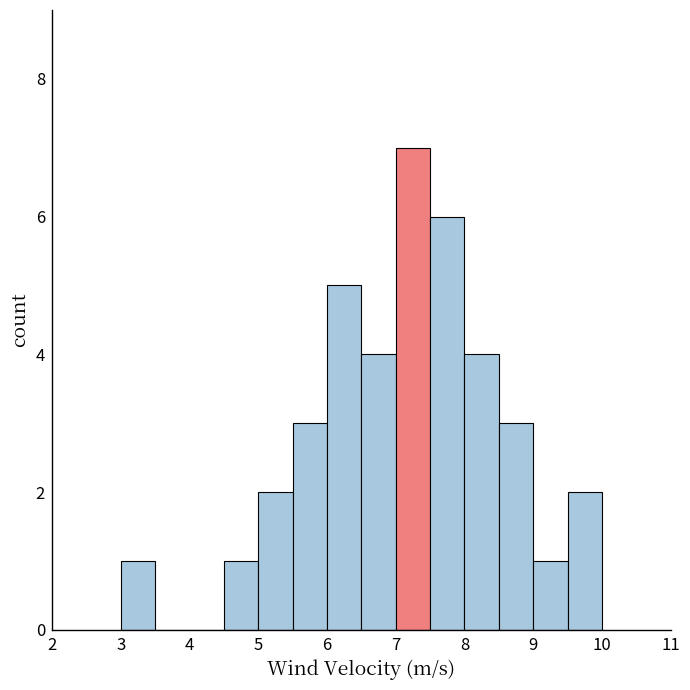

What is the height of the bar covering 7.0 to 7.5 on the x-axis? The values are not printed on the chart, so give them approximately, as read against the axis.

7